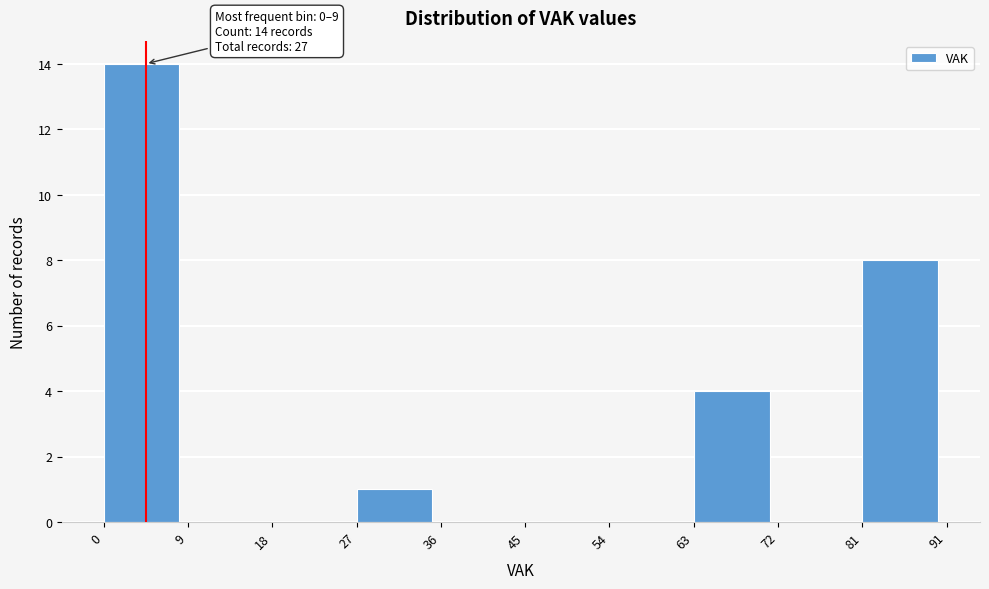

Which range on the x-axis has the tallest bar?

0 to 9